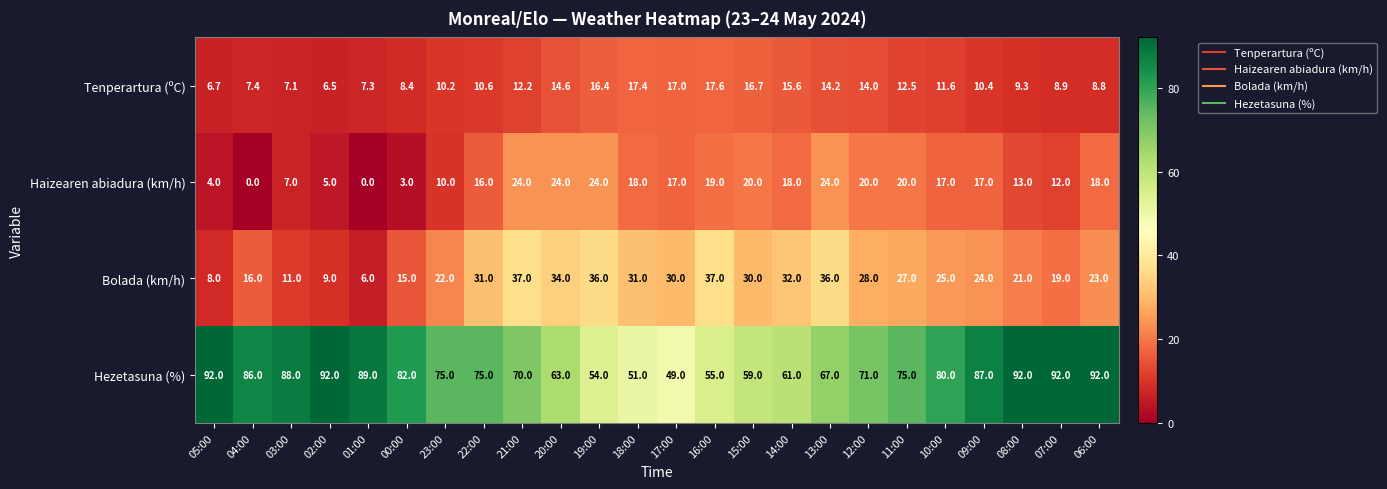

Is it true that Bolada (km/h) equals 8.1 at 10:00?

False